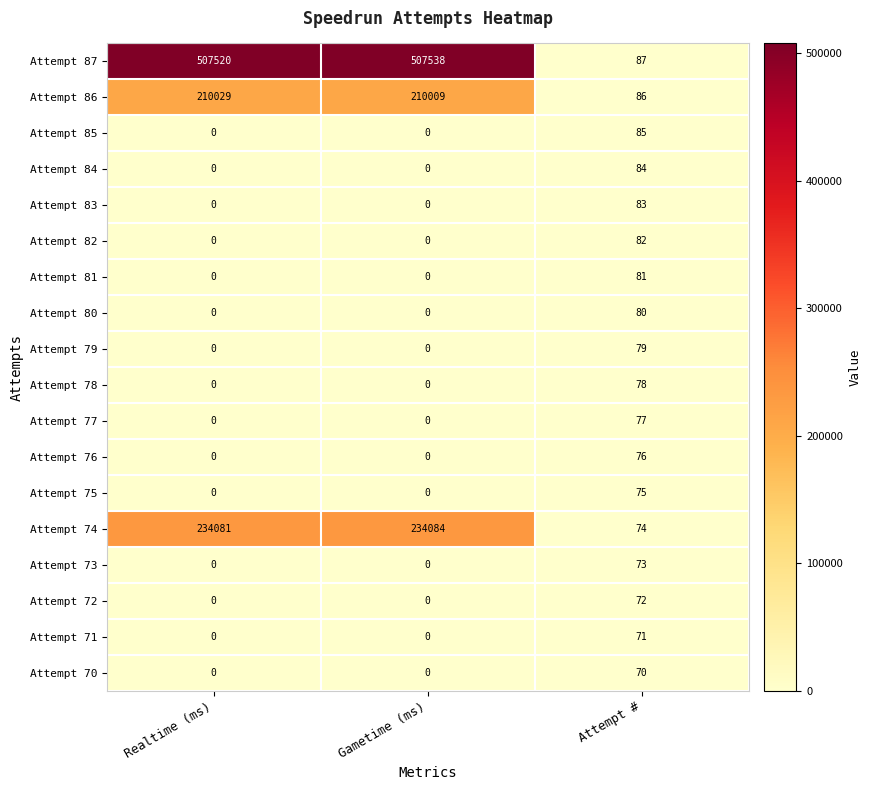

What is the maximum value shown in the chart?

507538